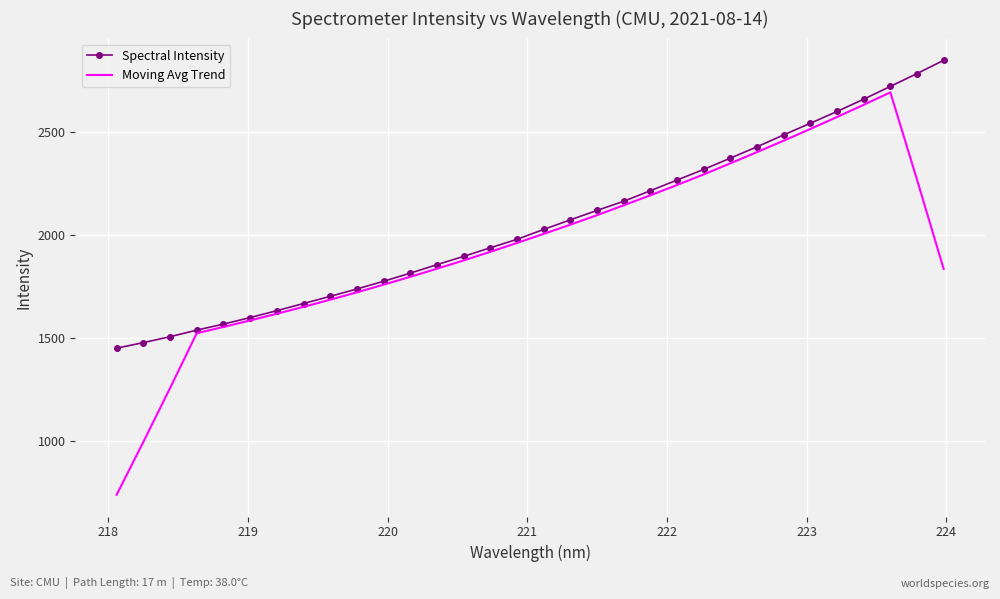

What is the minimum value for Spectral Intensity?

1451.6